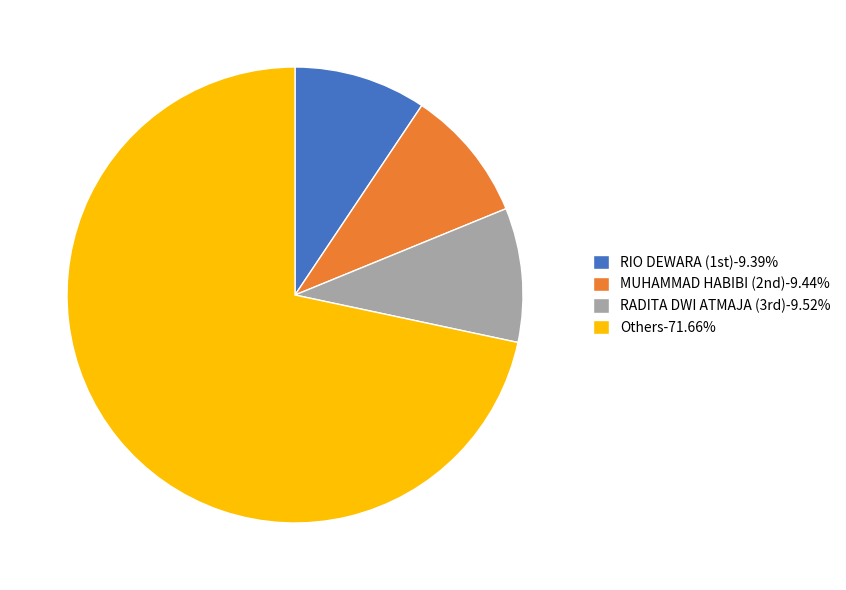

How many slices are in this pie chart?

4